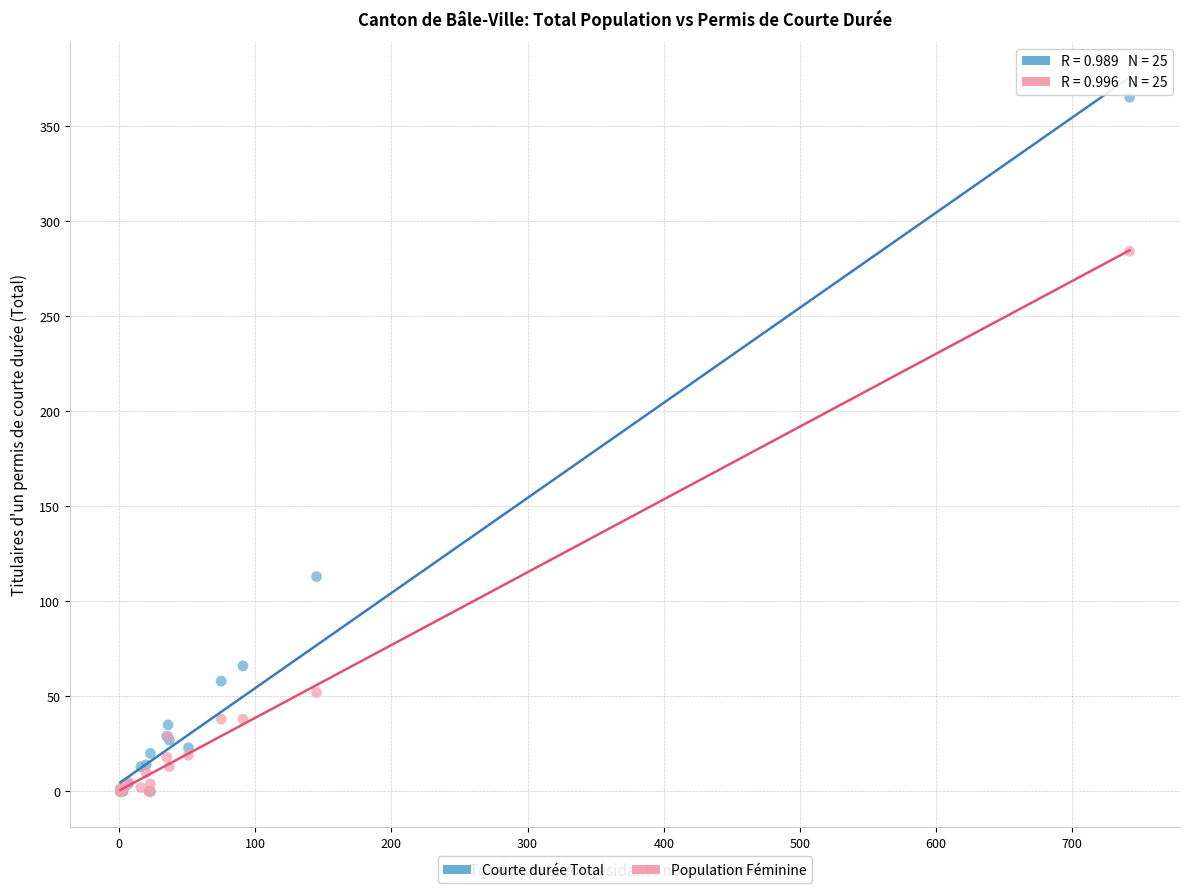

Across all series, what Y value is closest to 182?

113